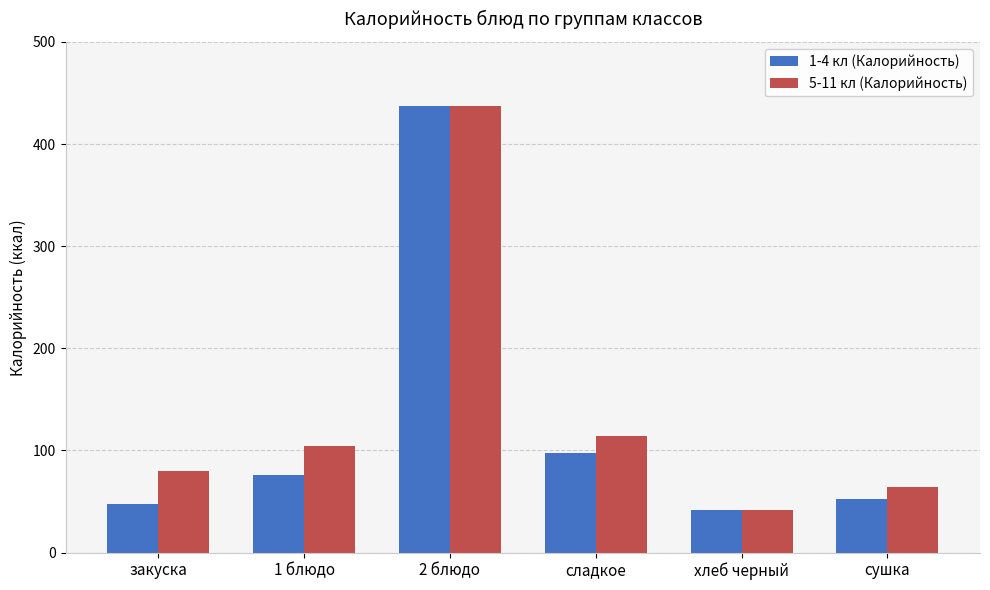

At which category does the chart reach its minimum across all series?

хлеб черный